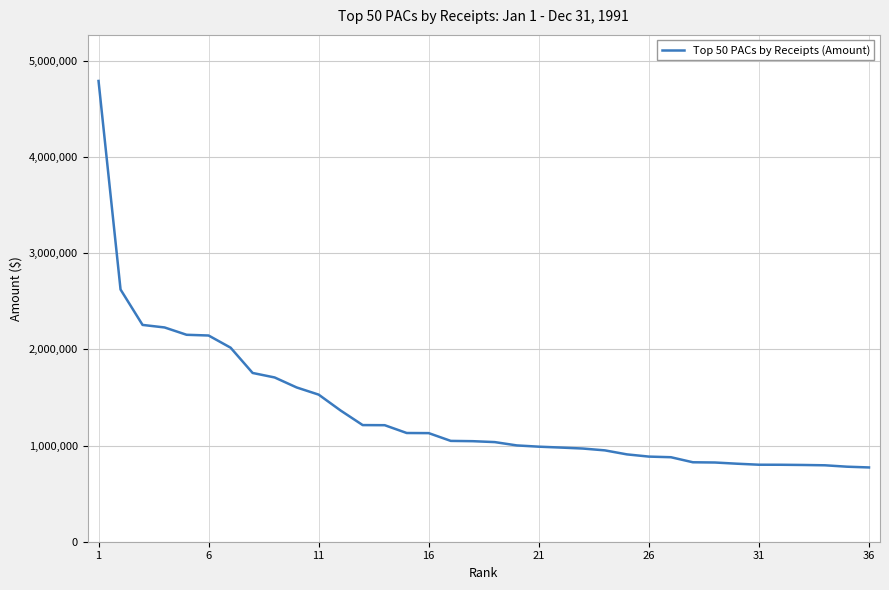

What is the greatest value displayed?

4789033